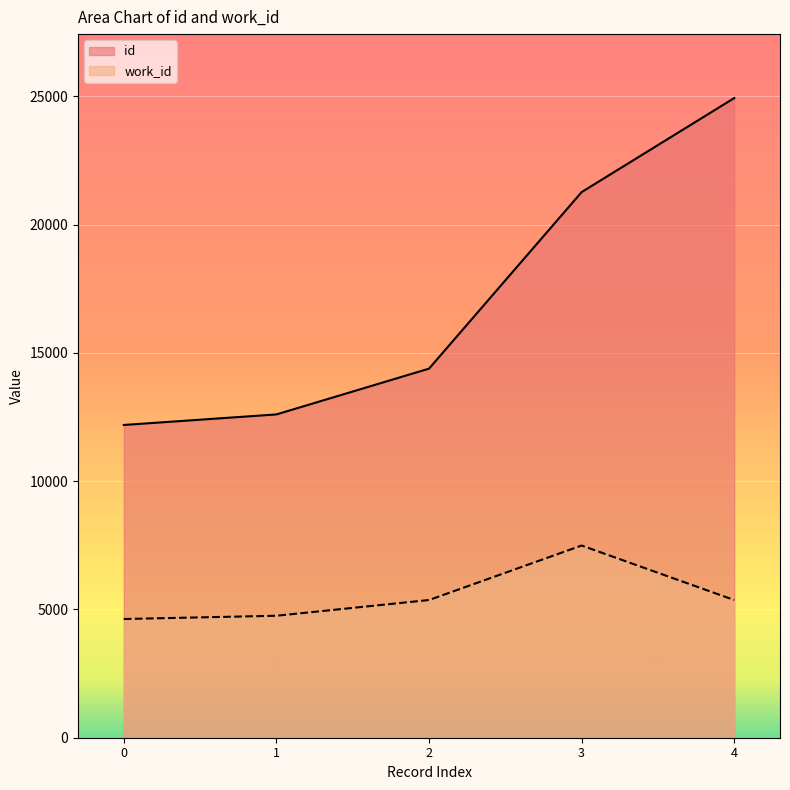

At 4, list the series in order from largest to smallest.

id, work_id